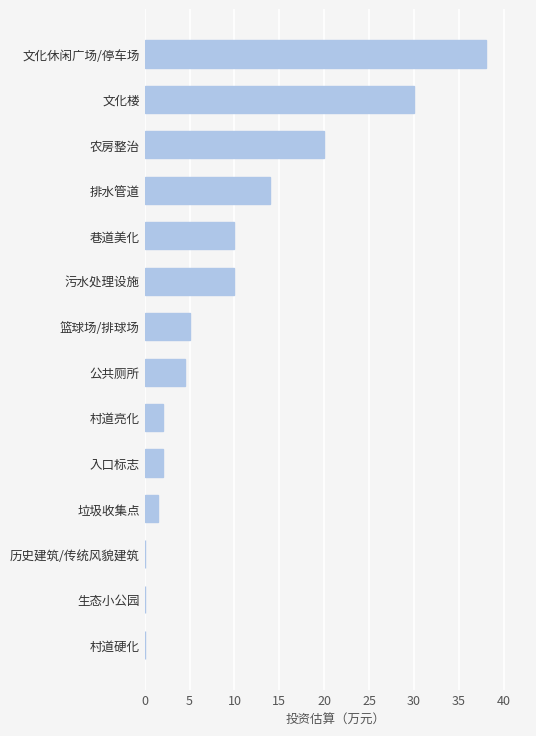

The value at 巷道美化 is 14.8. True or false?

False